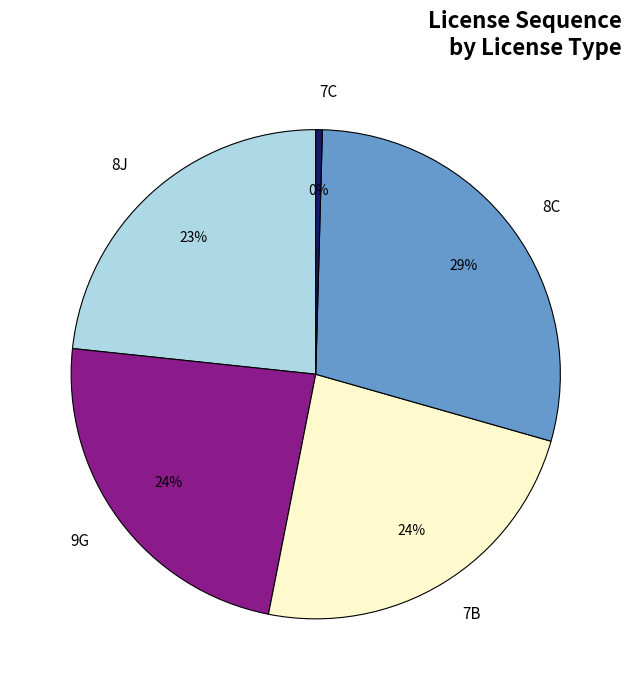

Which category has the smallest portion of the pie?

7C